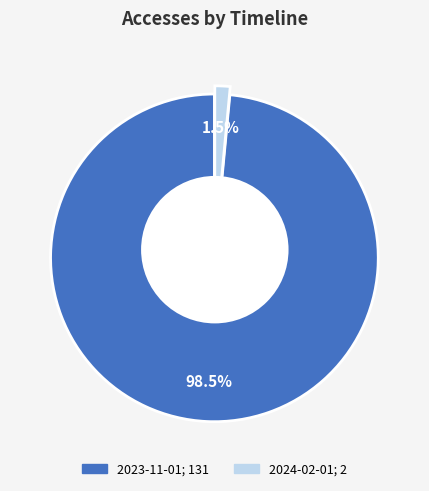

Does 2024-01-01 represent more than half of the total?

No